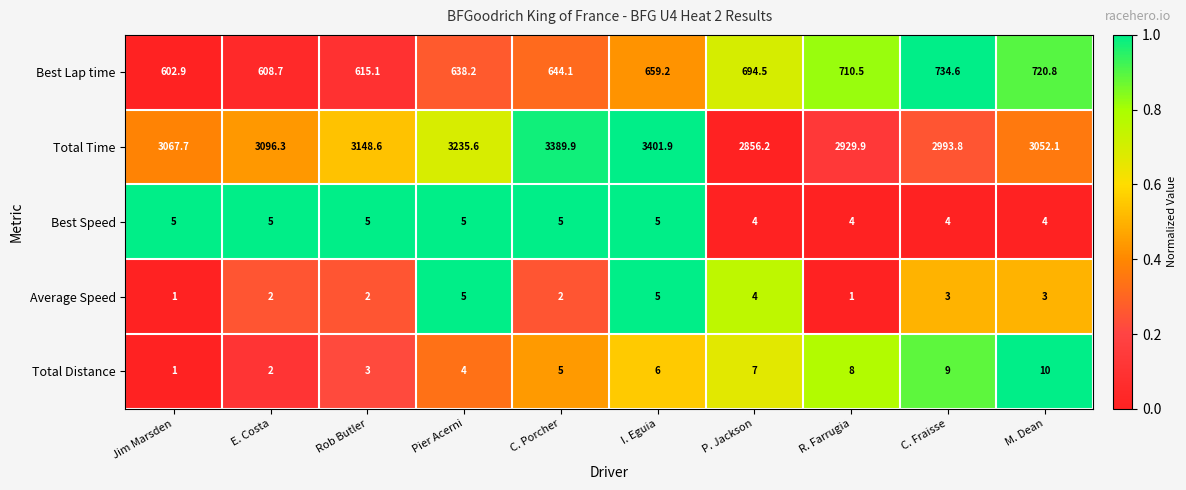

Rank the series at M. Dean from lowest to highest value.

Average Speed, Best Speed, Total Distance, Best Lap time, Total Time